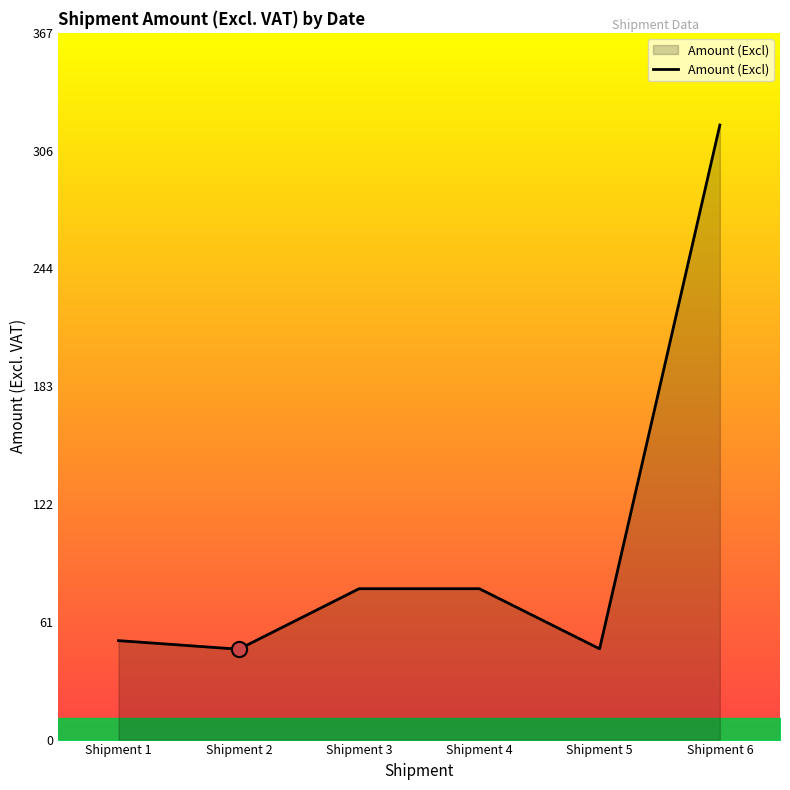

Which has a higher value, Shipment 2 or Shipment 3?

Shipment 3